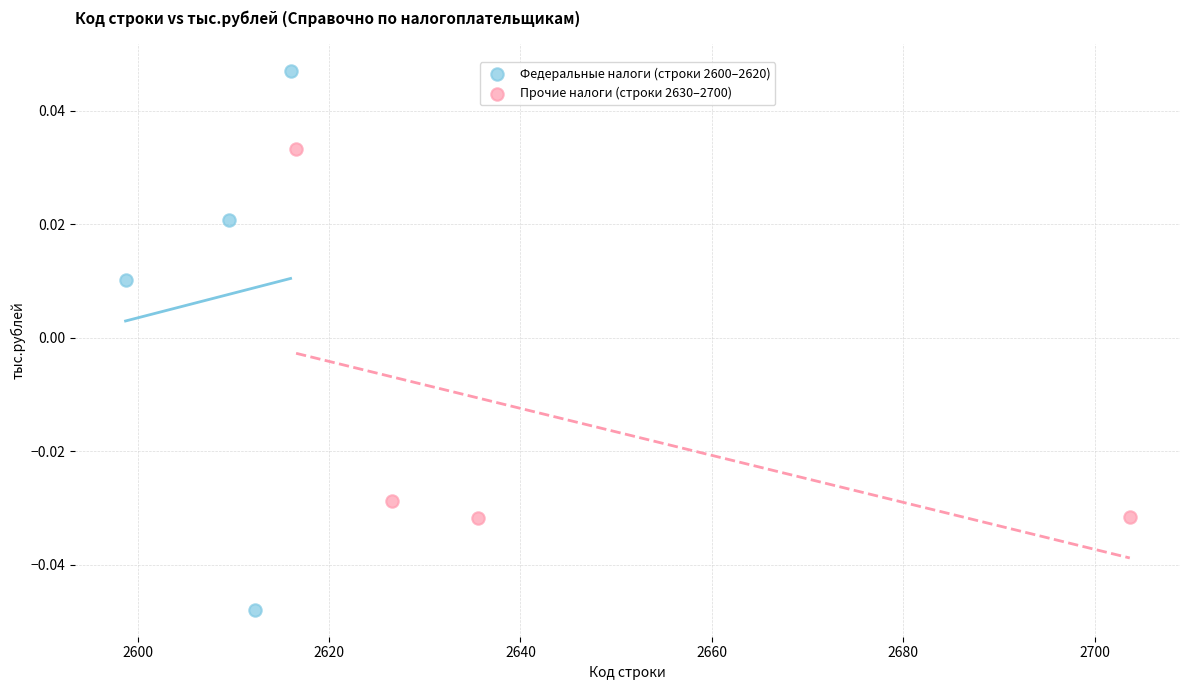

Which series has the largest Y range (max minus min)?

Федеральные налоги (строки 2600–2620)